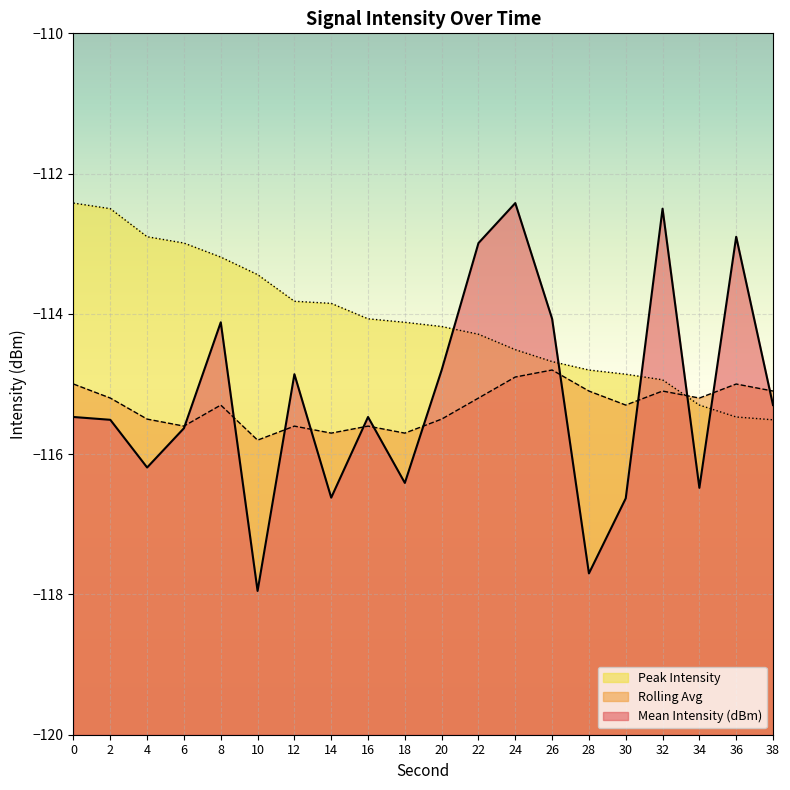

Between which two adjacent categories do Rolling Avg and Mean Intensity (dBm) first intersect?

6 and 8